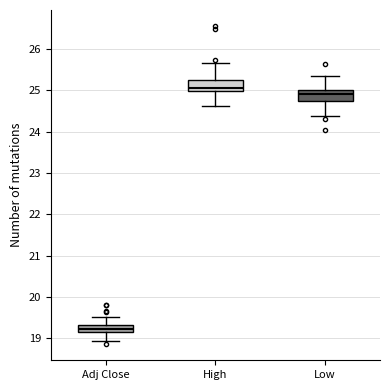

Reading left to right, read every box against the y-axis: the position of its median line, the range the box covers, and the ends of its whiskers. The values are not printed on the chart, so give them approximately, as read against the axis.

Adj Close: median 19.2 (inside the box), box 19.2 to 19.3, whiskers 18.9 to 19.5
High: median 25.0 (just above the box's lower edge), box 25.0 to 25.3, whiskers 24.6 to 25.7
Low: median 24.9, box 24.7 to 25.0, whiskers 24.4 to 25.4